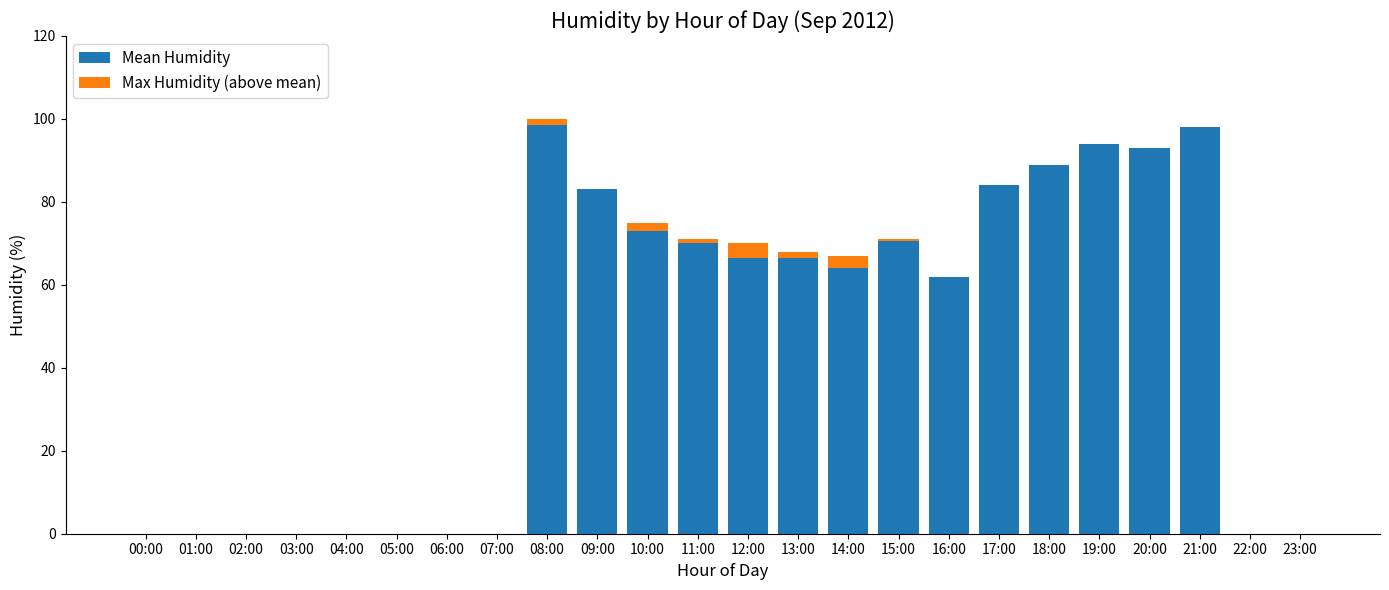

What is the total value across all series at 16:00?

62.0